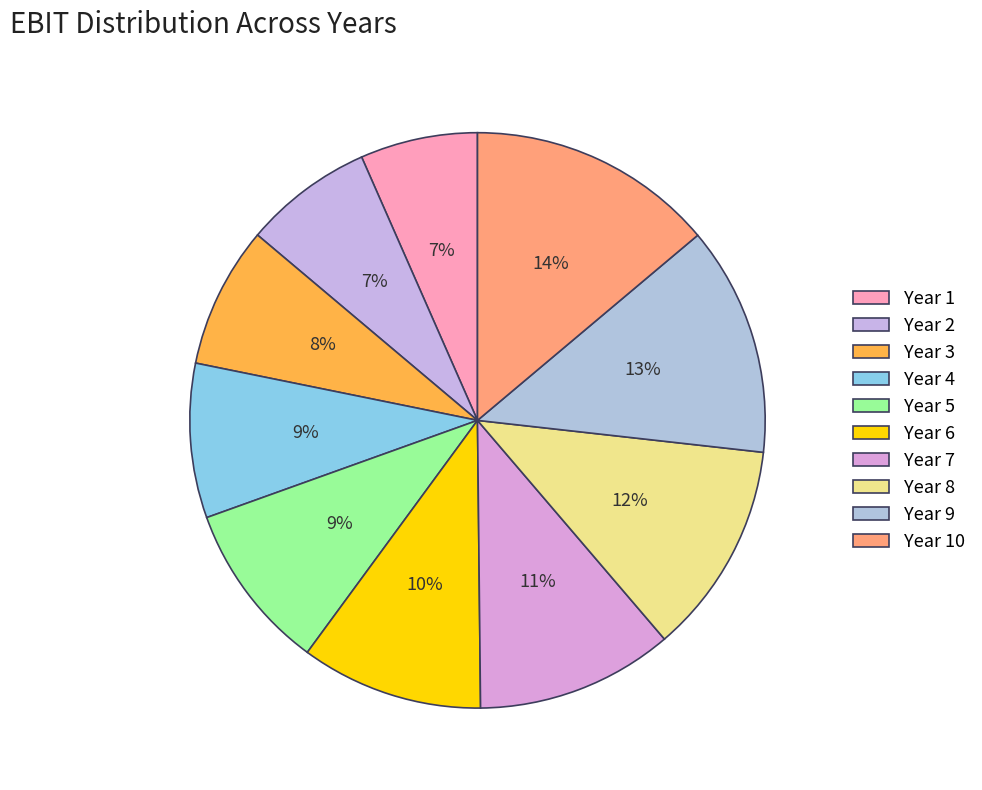

Does any single category account for the majority?

No